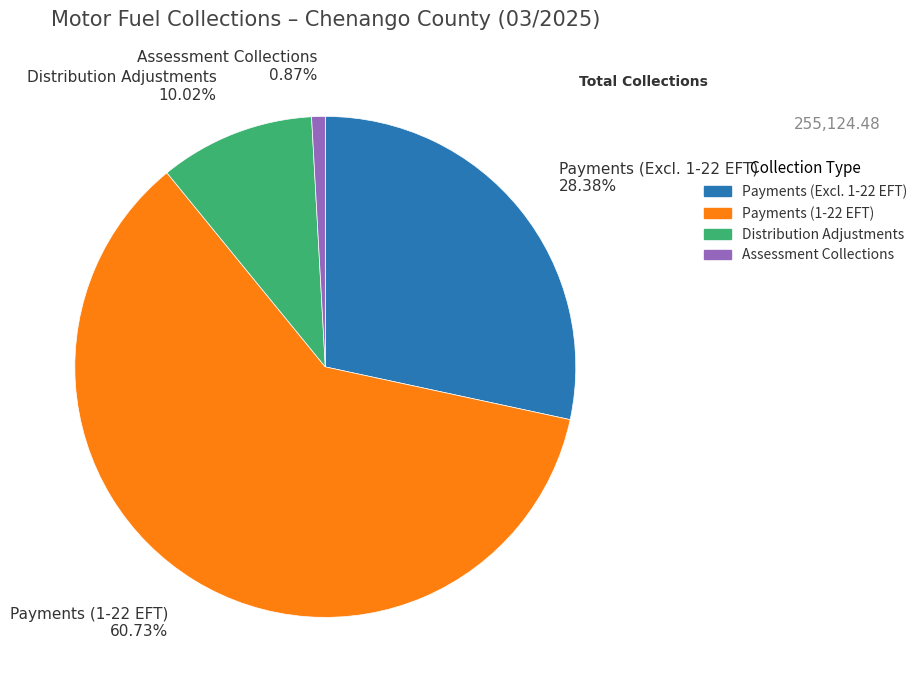

To the nearest percent, what portion does Assessment Collections represent?

1%